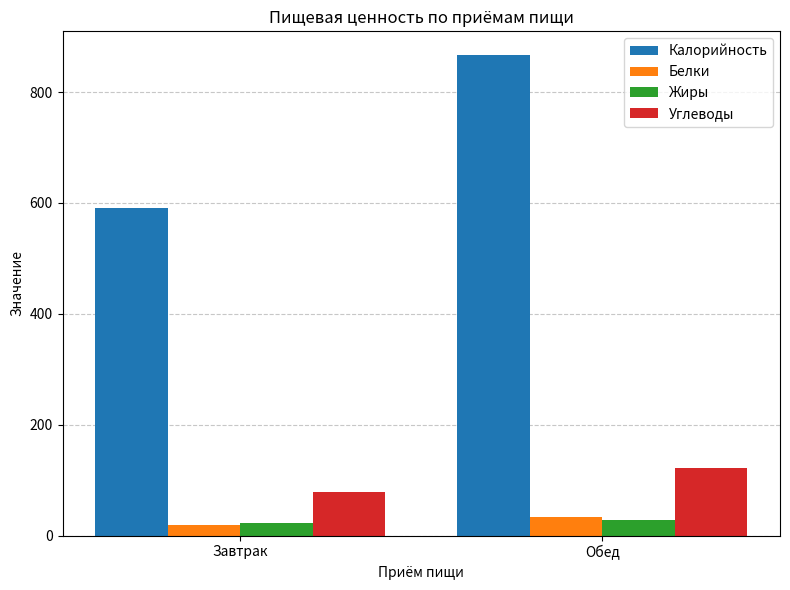

What is the average value of the Жиры series?

24.8